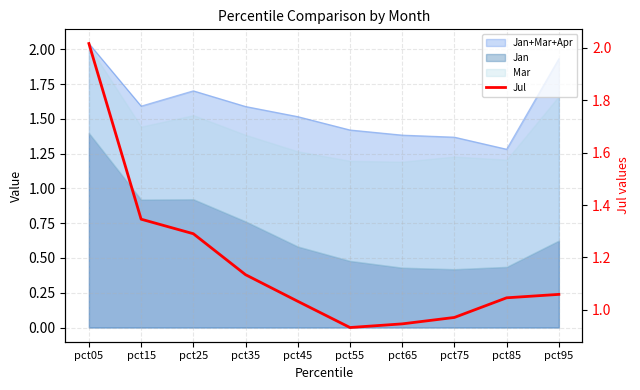

How many categories are shown in the chart?

10